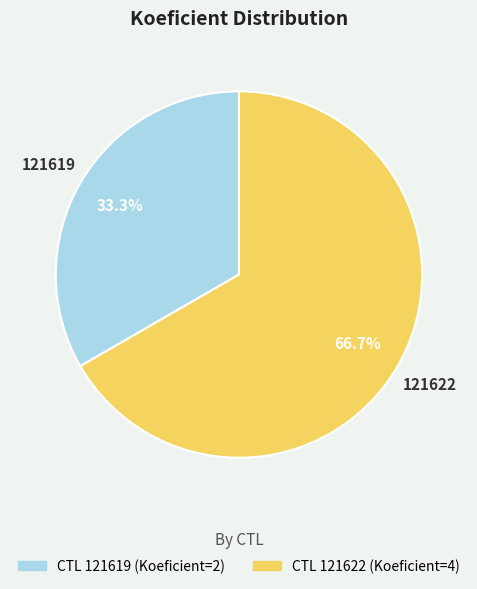

Is there a majority slice in this chart?

Yes